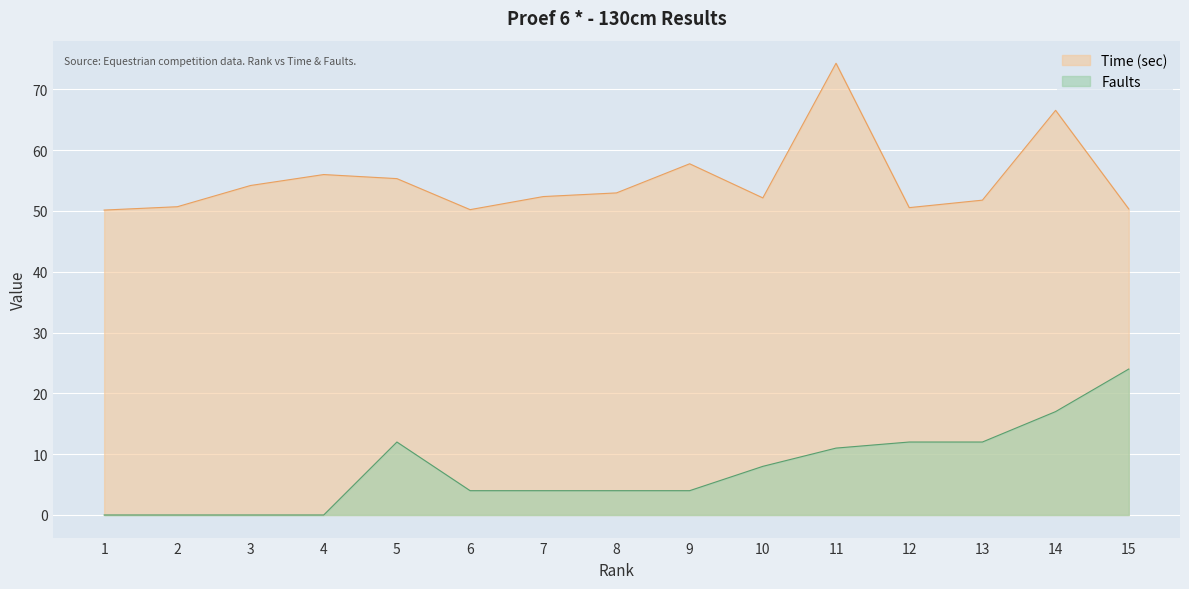

What is the average value of the Time (sec) series?

55.0